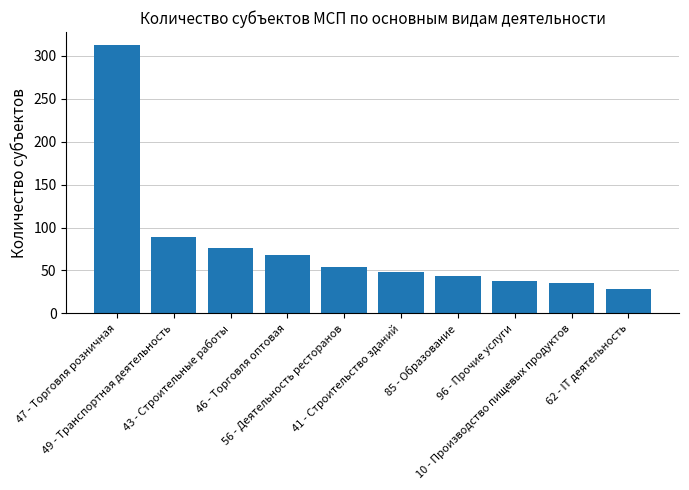

Reading left to right, extract all data points from this chart.

47 - Торговля розничная=312	49 - Транспортная деятельность=89	43 - Строительные работы=76	46 - Торговля оптовая=68	56 - Деятельность ресторанов=54	41 - Строительство зданий=48	85 - Образование=43	96 - Прочие услуги=38	10 - Производство пищевых продуктов=35	62 - IT деятельность=28